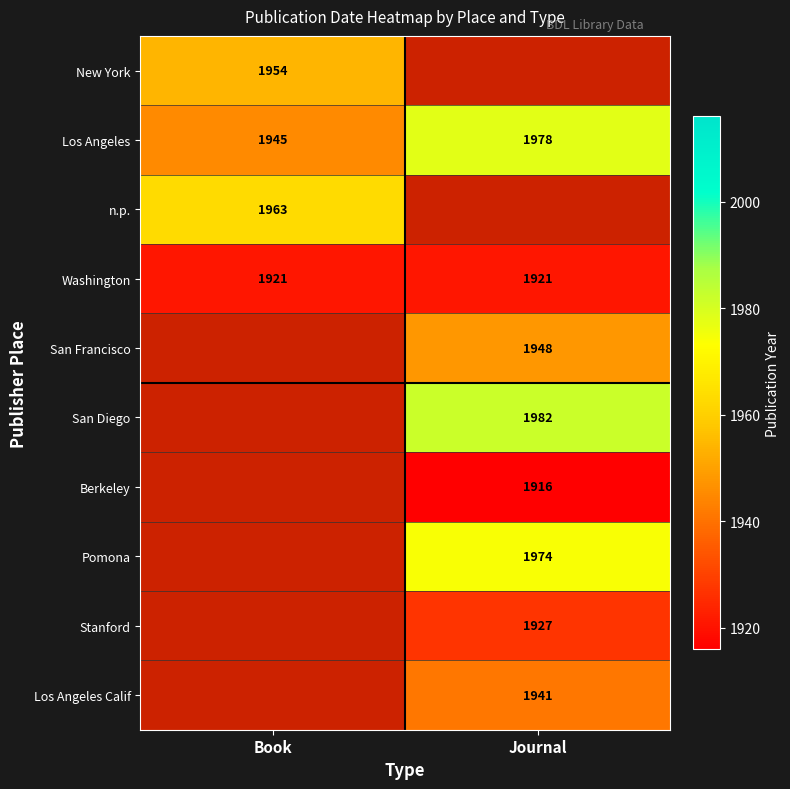

At how many categories does at least one series exceed 1916?

2